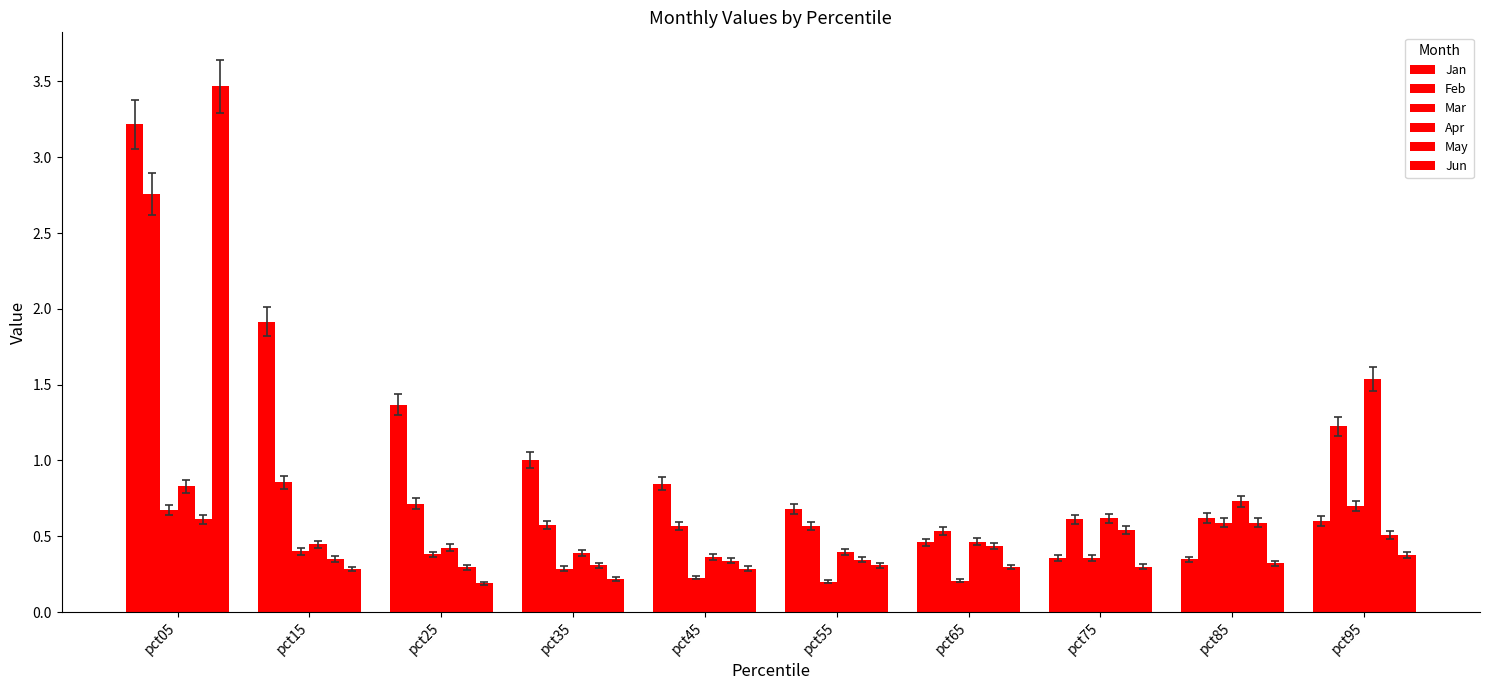

What is the value of the Apr bar at the 7th from the left?

0.5